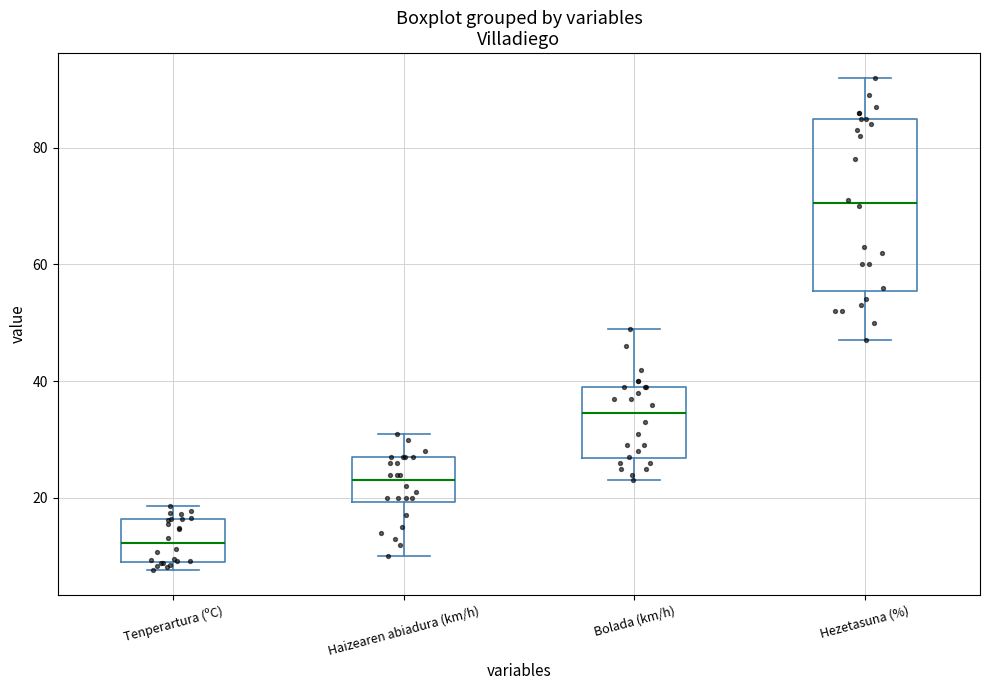

Reading left to right, transcribe this box plot: for each box, give where its median line is, the range the box spans, and where its two whiskers end, as read against the y-axis. The values are not printed on the chart, so give them approximately, as read against the axis.

Tenperartura (ºC): median 12, box 10 to 16, whiskers 8 to 18
Haizearen abiadura (km/h): median 24, box 20 to 28, whiskers 10 to 32
Bolada (km/h): median 34, box 26 to 40, whiskers 24 to 50
Hezetasuna (%): median 70, box 56 to 86, whiskers 48 to 92